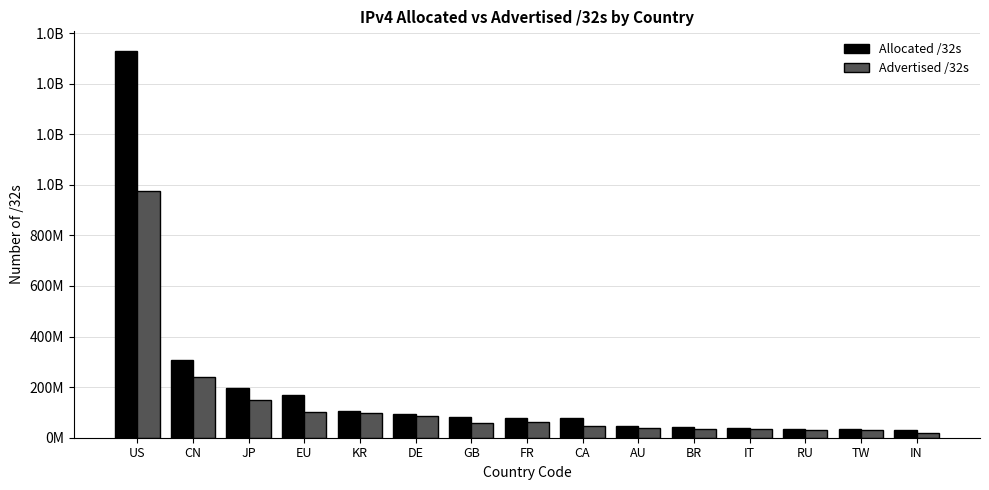

What are all the series names shown in the legend?

Allocated /32s, Advertised /32s